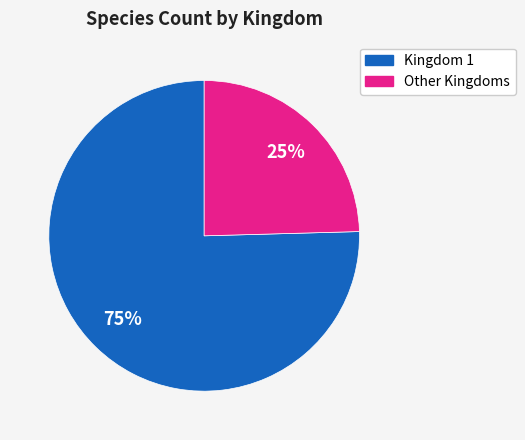

Is there any slice that represents more than half of the pie?

Yes